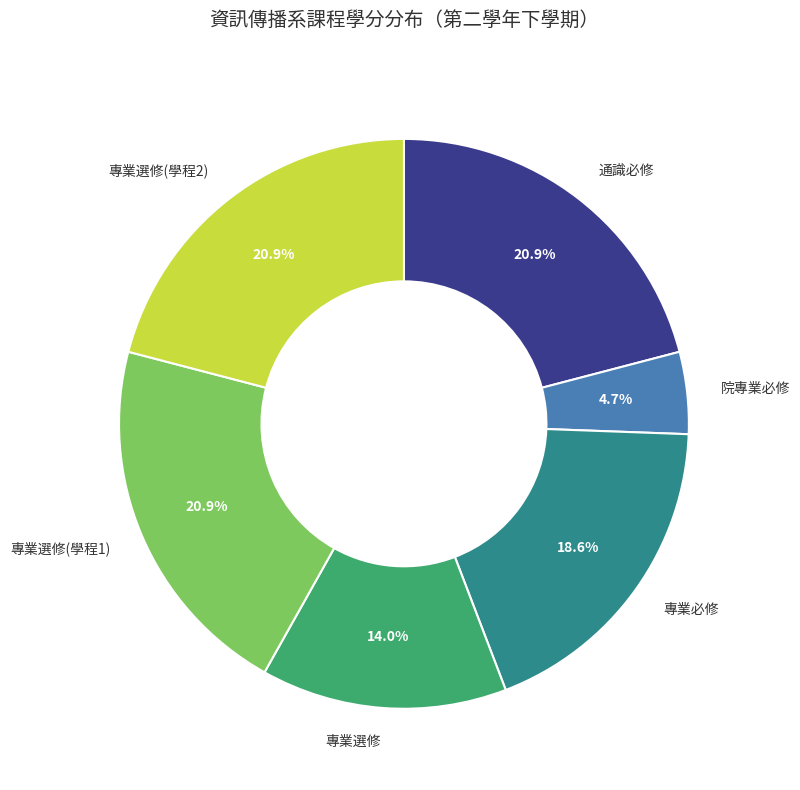

Does any single category account for the majority?

No